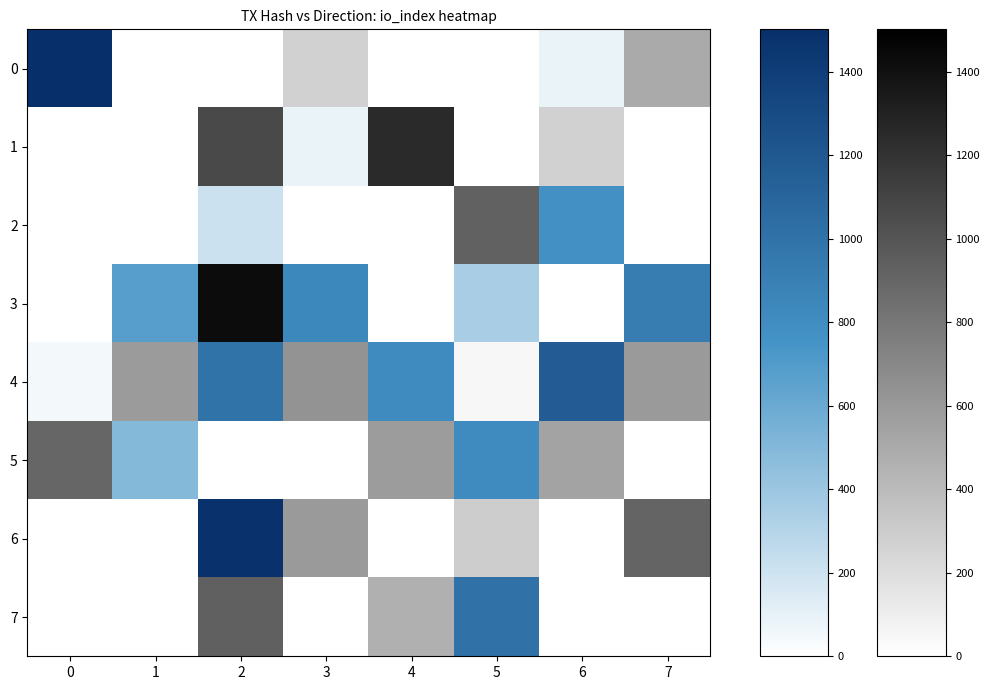

Which series has the largest total across all categories?

4